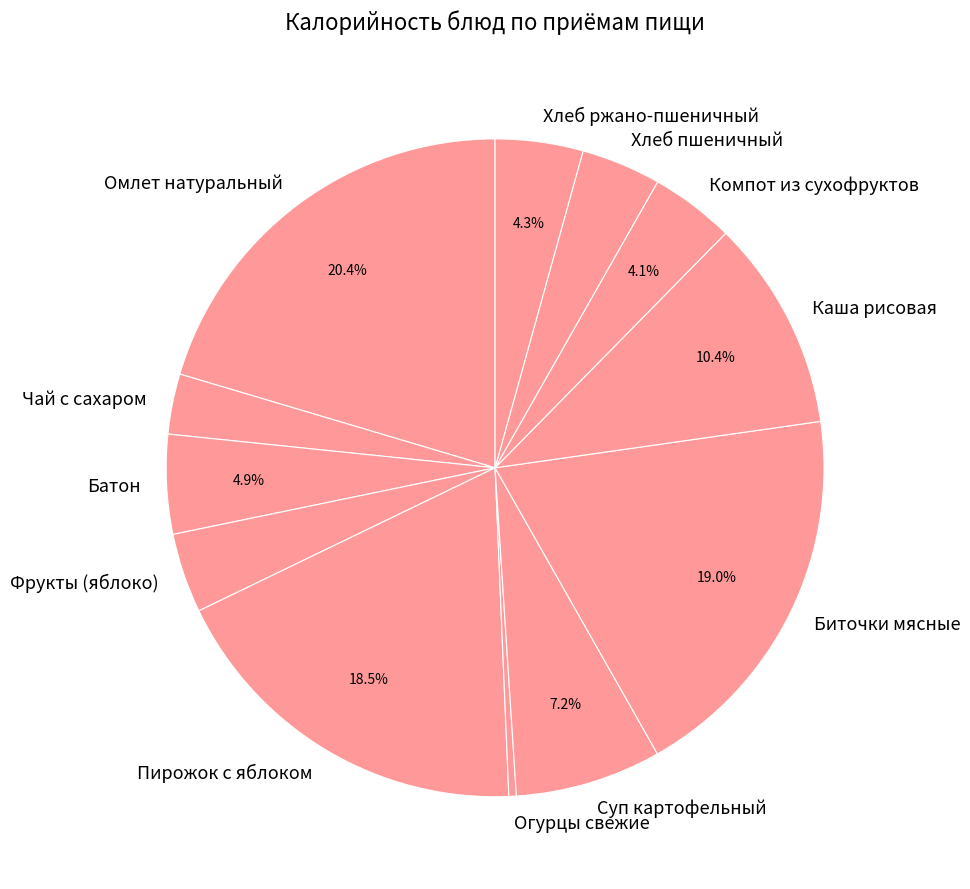

Does Хлеб пшеничный account for over 50% of the chart?

No